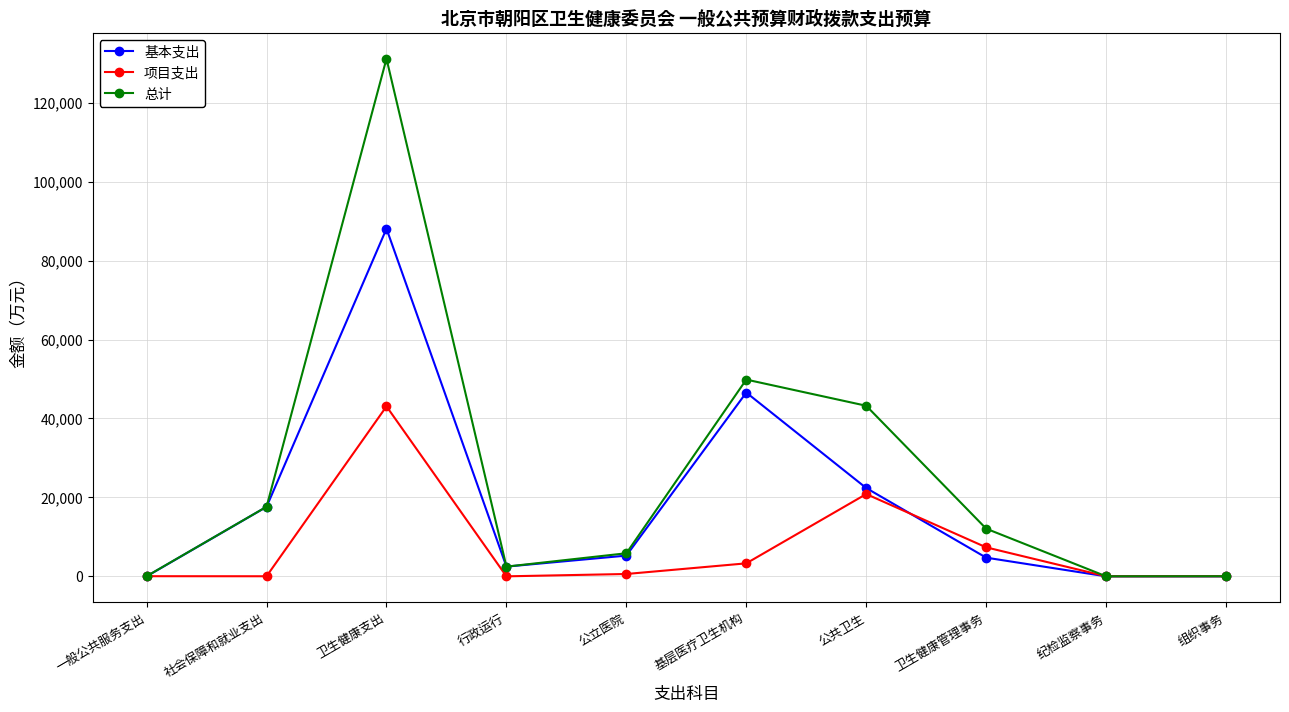

Which series changed the most between 行政运行 and 公共卫生?

总计